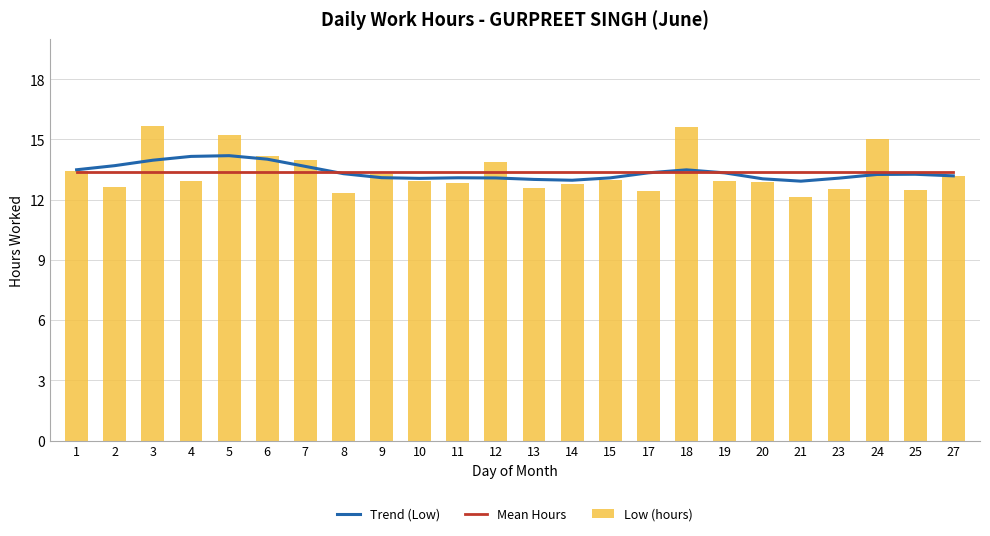

What is the sum of the Trend (Low) values at 1 and 21?

26.4